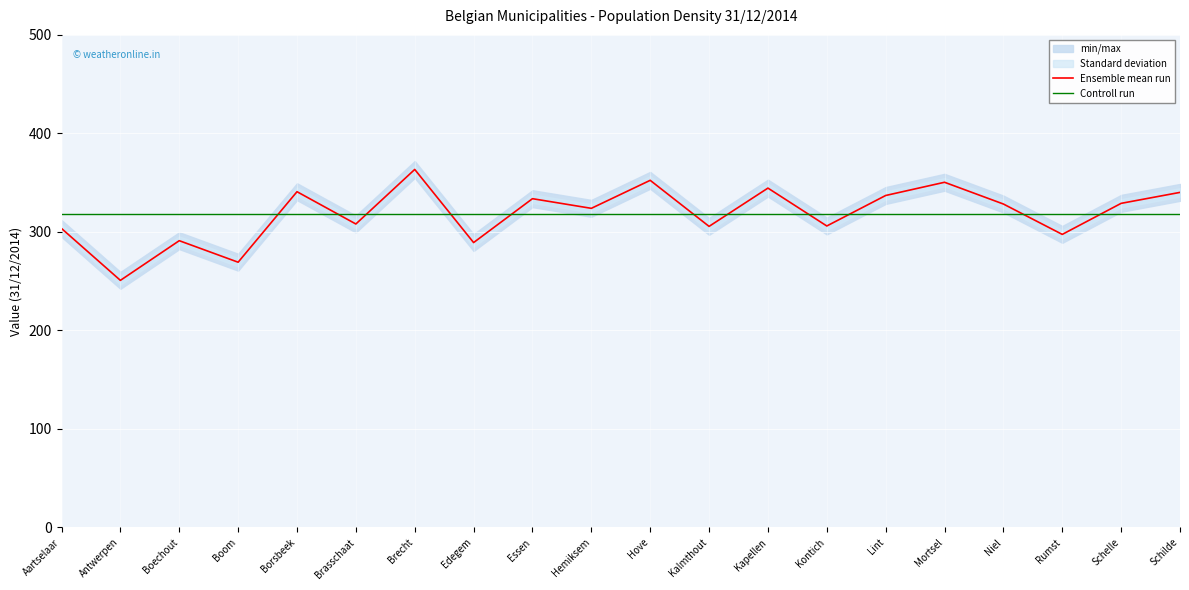

Count the number of categories in the chart.

20